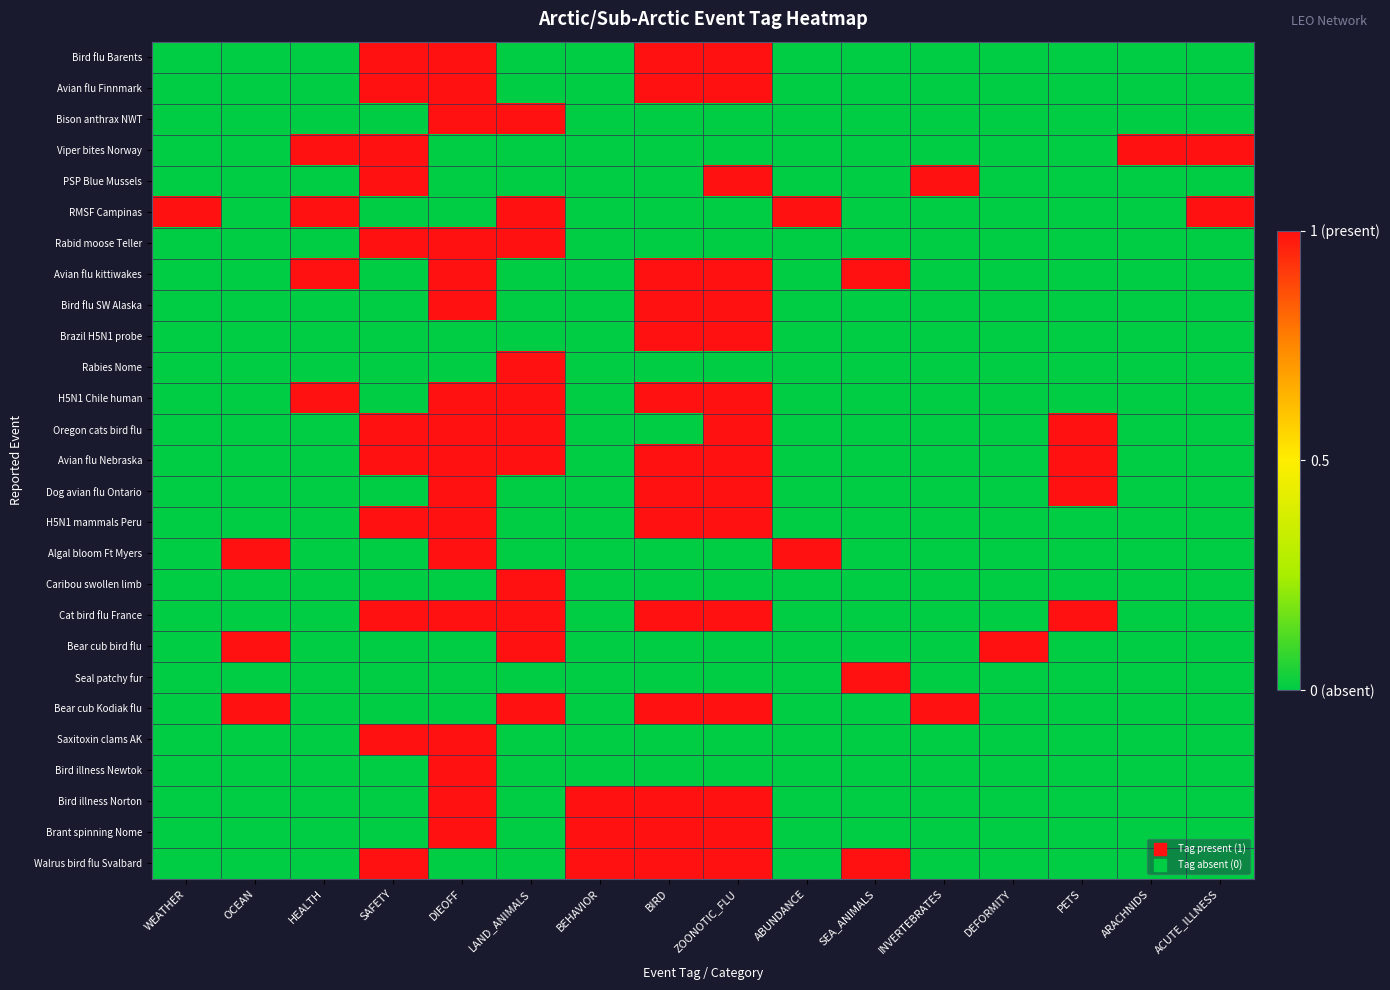

Which series changed the most between BEHAVIOR and ARACHNIDS?

Viper bites Norway